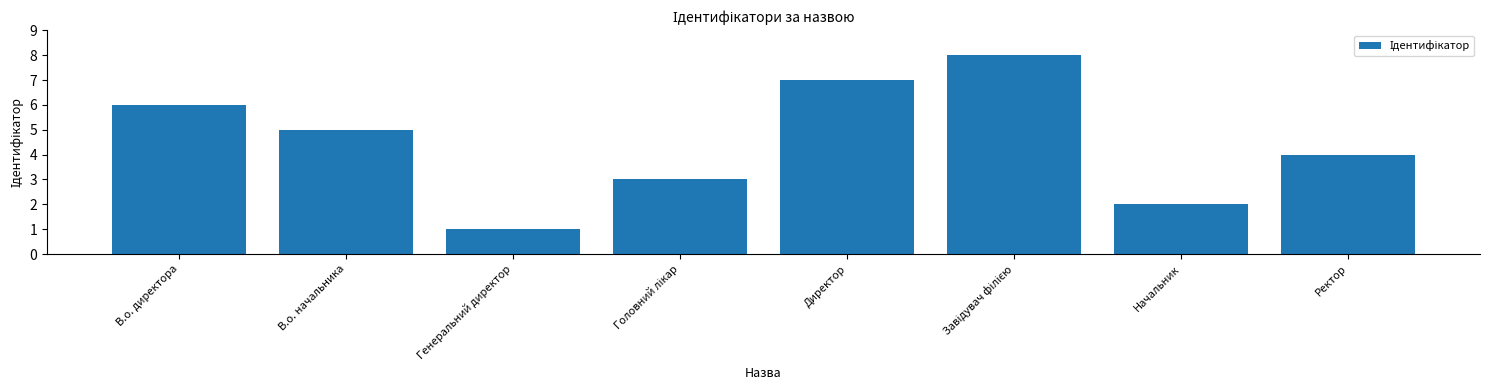

What is the greatest value displayed?

8